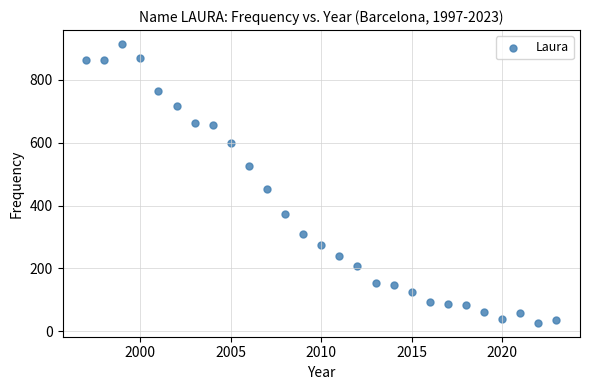

What is the range of Y values (max minus min)?

887